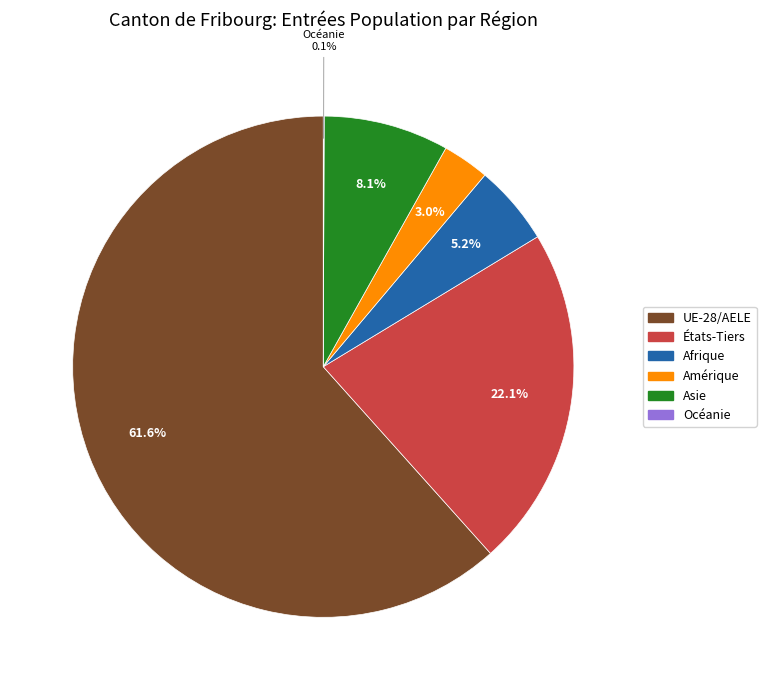

Which slice represents more than half of the pie?

UE-28/AELE